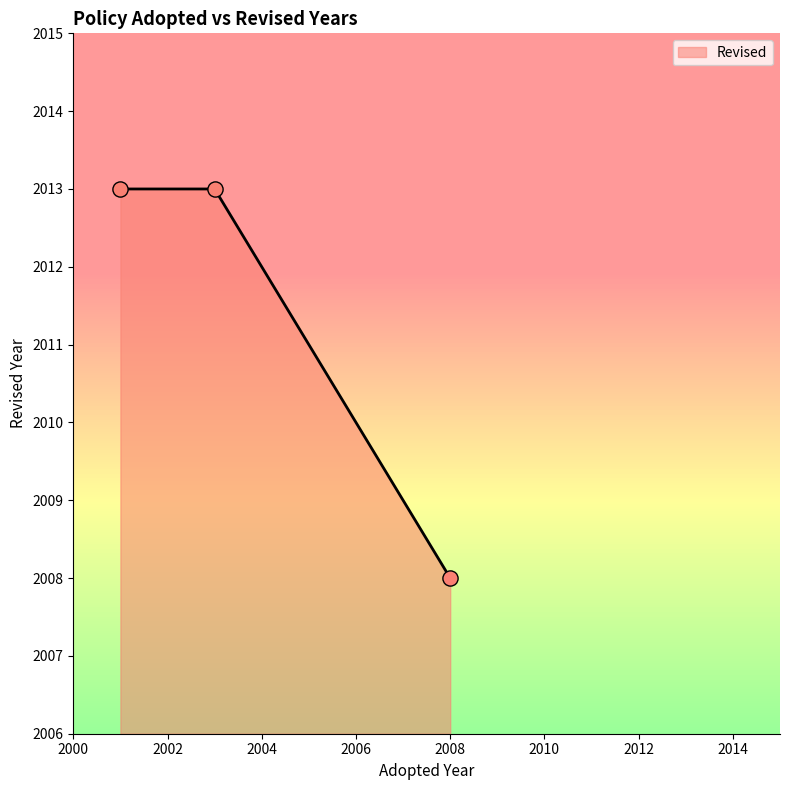

What is the maximum value for Revised?

2013.0